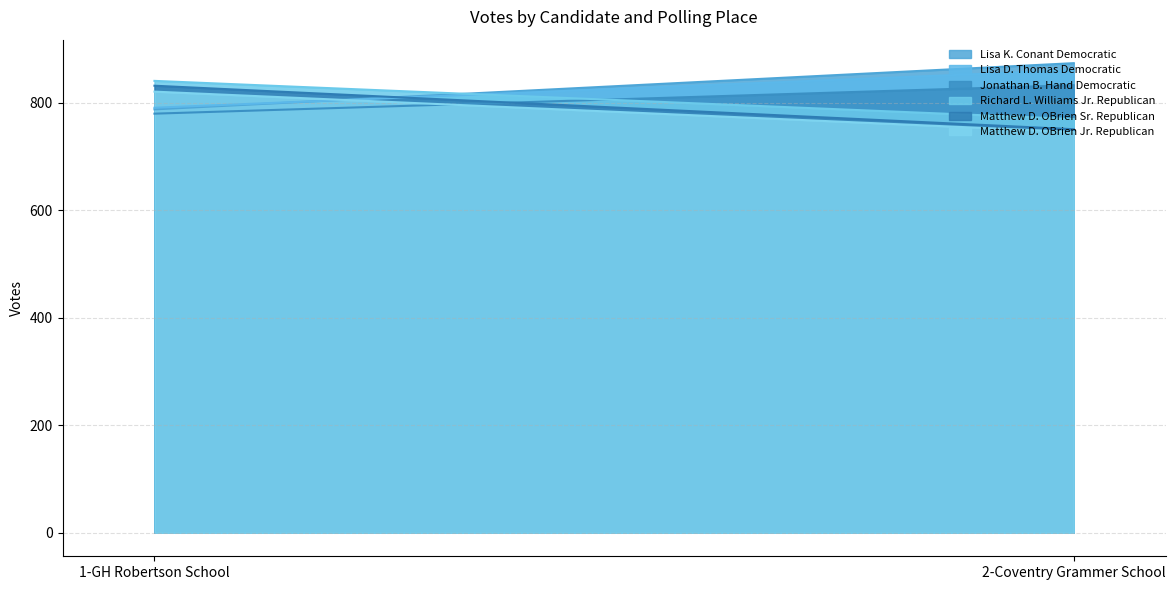

True or false: Lisa D. Thomas Democratic has a value of 861 at 2-Coventry Grammer School.

True